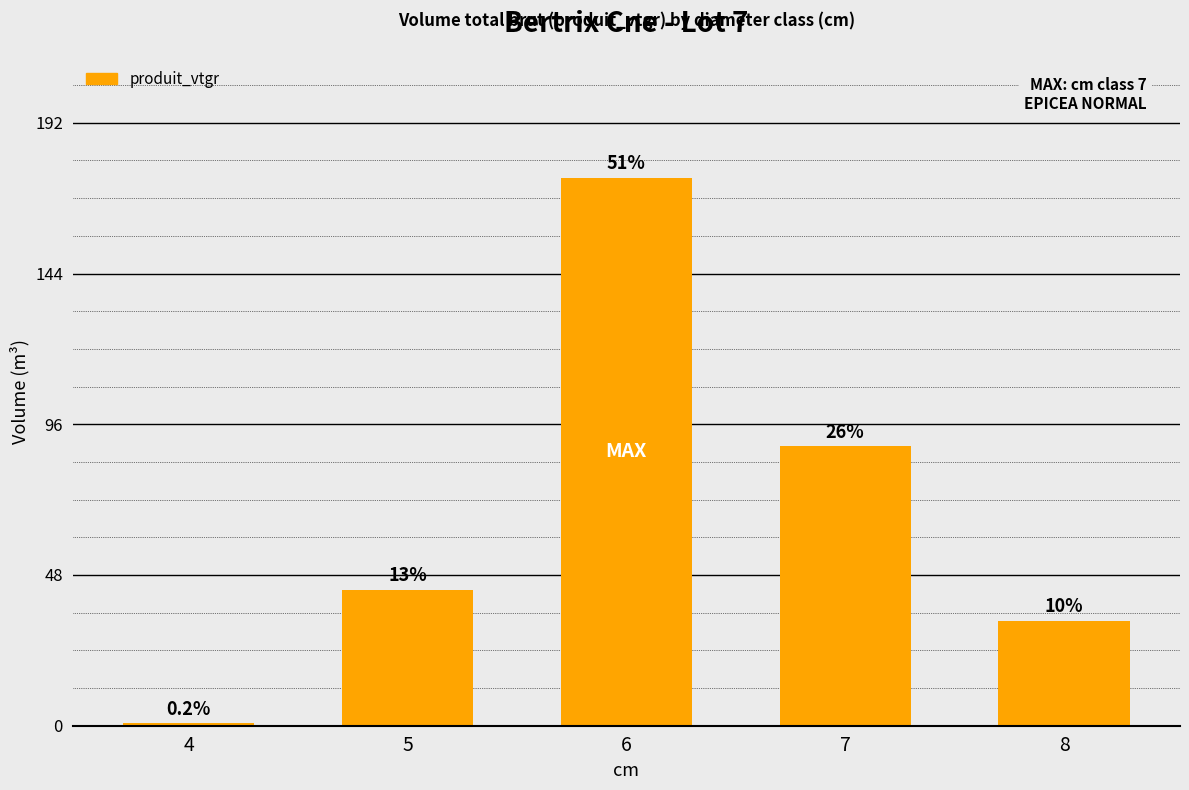

How many bars are there in total?

5